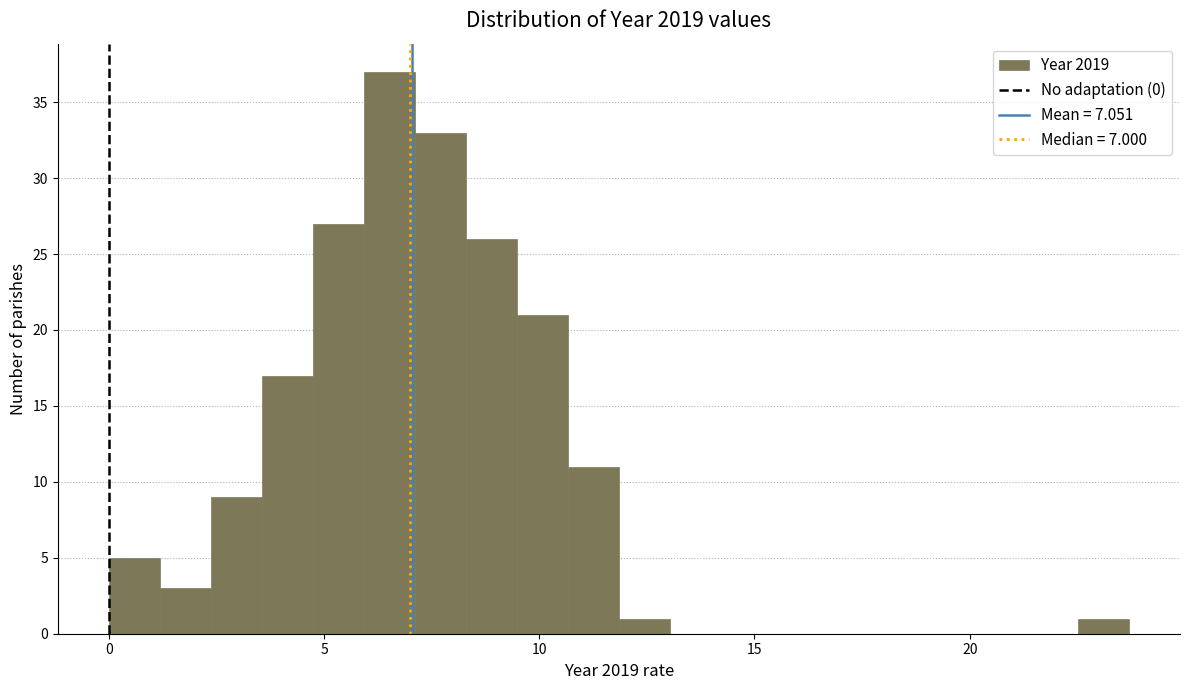

Read against the x-axis, roughly where is the centre of the tallest bar?

6.5